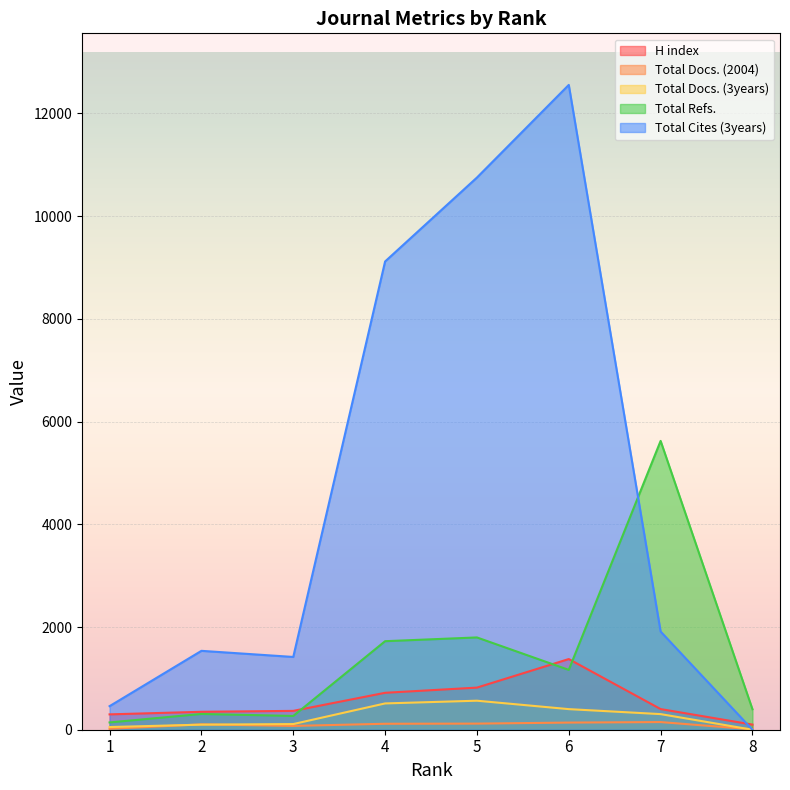

At how many categories does at least one series exceed 1498?

5